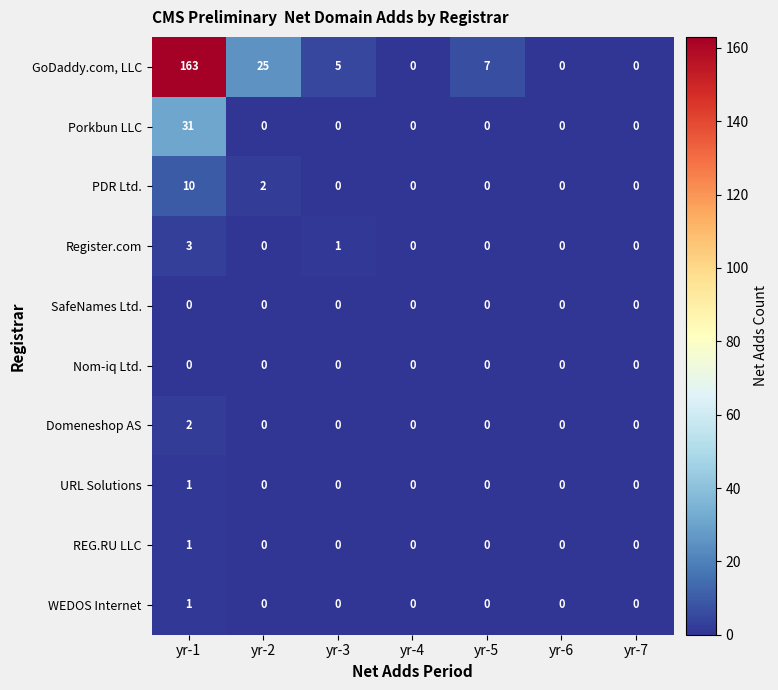

Is it true that Porkbun LLC equals -20 at yr-5?

False